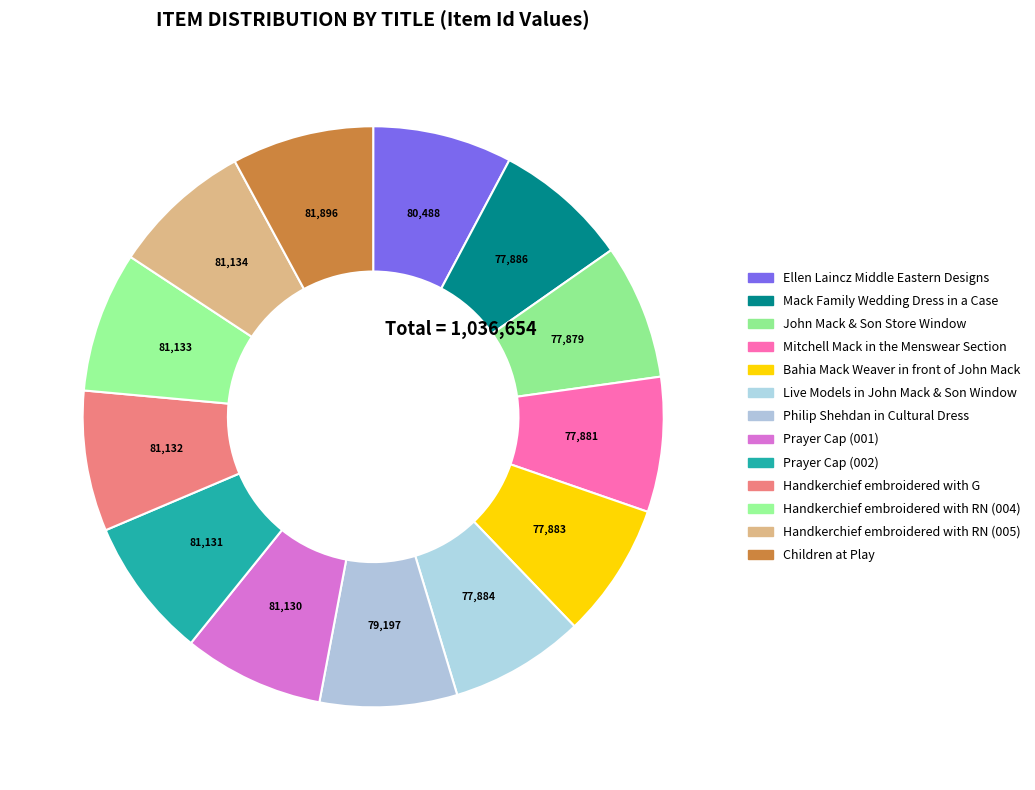

Which slice is the smallest?

John Mack & Son Store Window